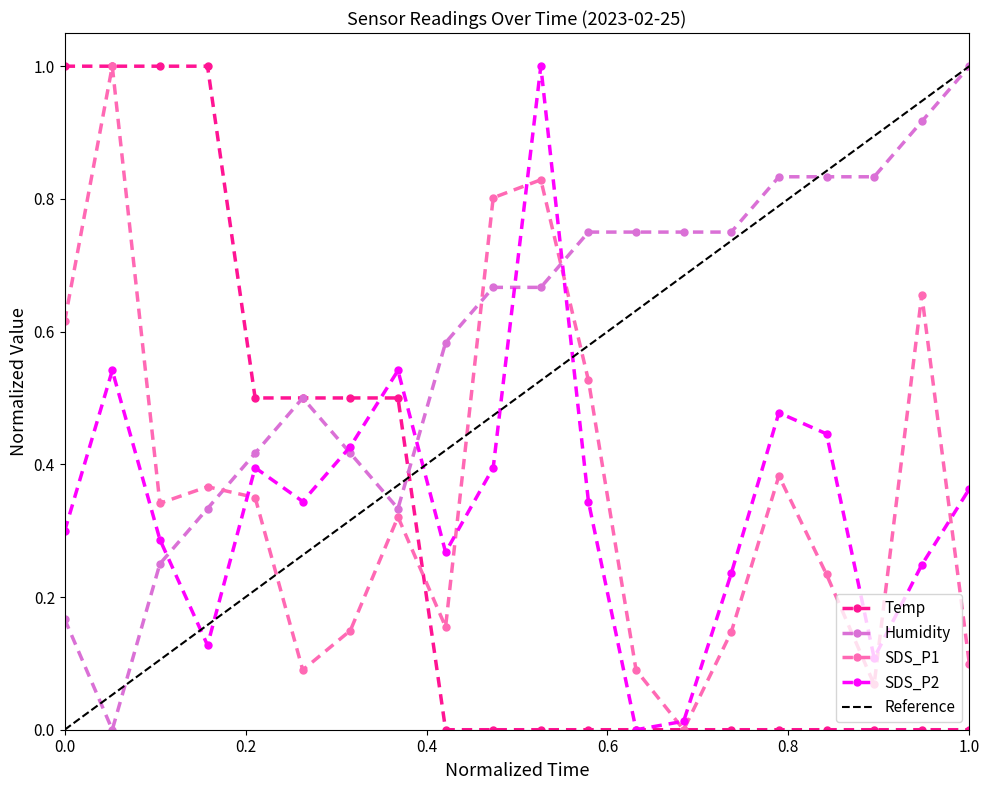

How many interior local peaks does the SDS_P2 series have?

5